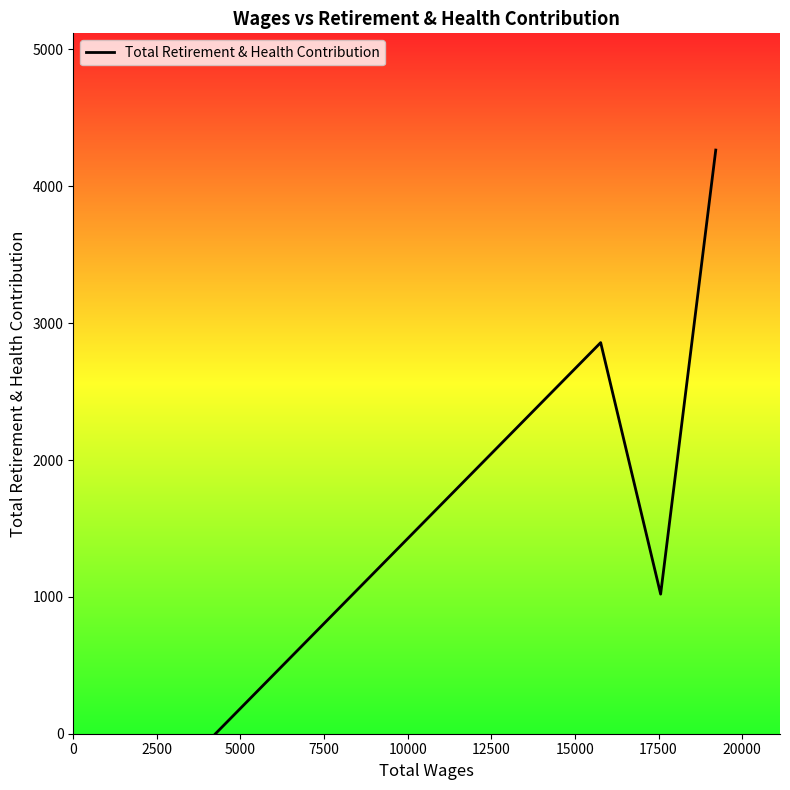

What is the maximum value shown in the chart?

4265